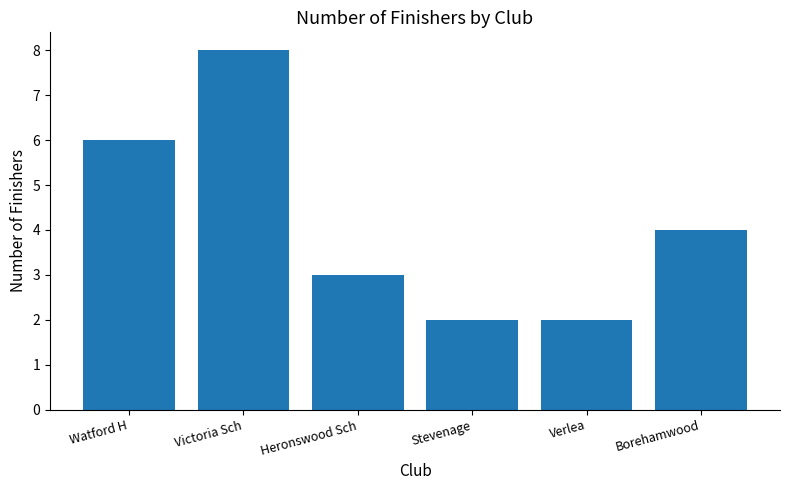

What is the average value?

4